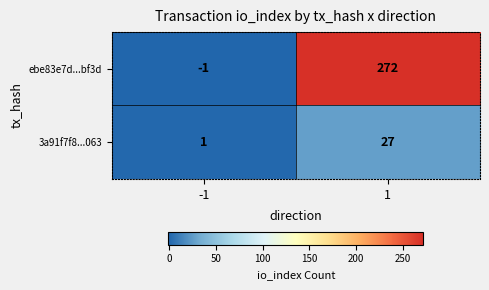

What is the total value across all series at 1?

299